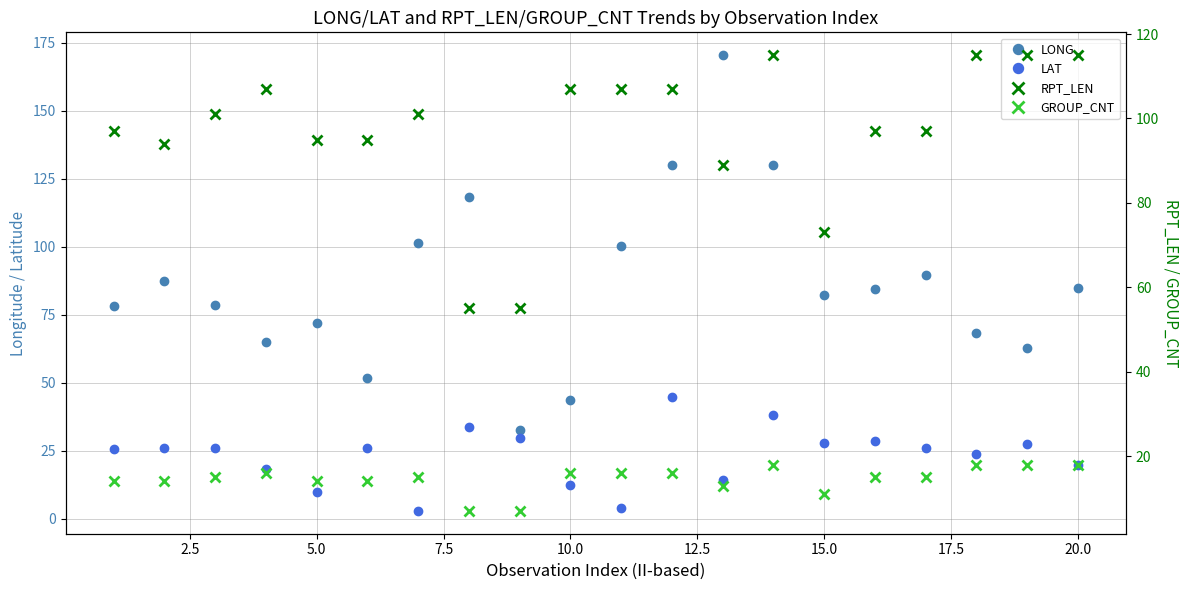

In LONG, how many points are lower than both neighbors (excluding endpoints)?

5